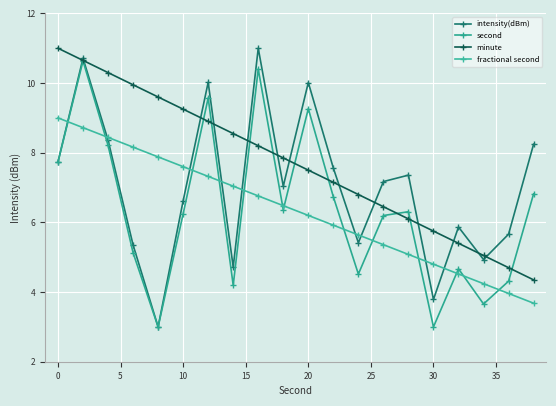

What is the difference between the second highest and minimum values in the intensity(dBm) series?

7.7